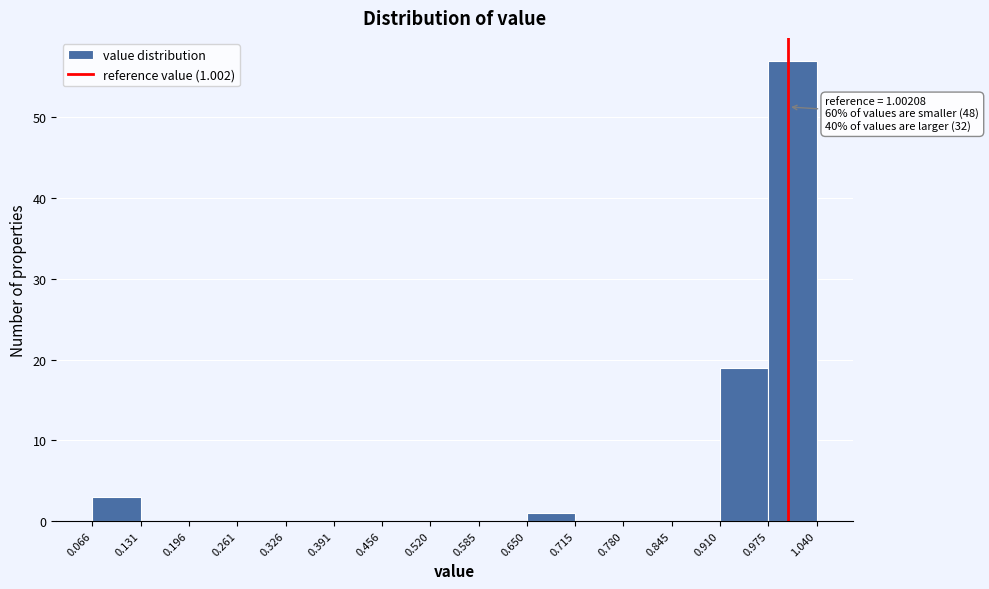

Over which range of the x-axis is the bar tallest?

0.975 to 1.040